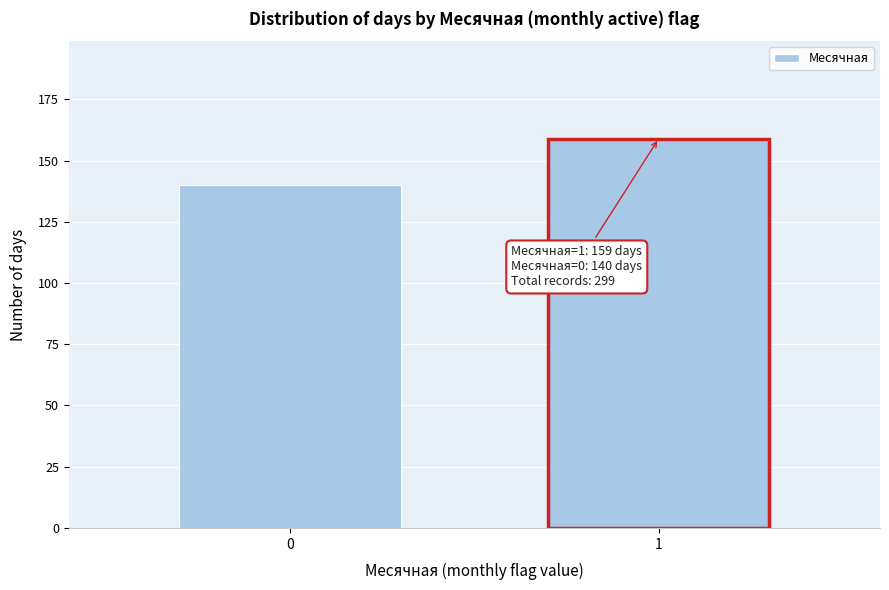

Reading right to left, extract all data points from this chart.

159	140